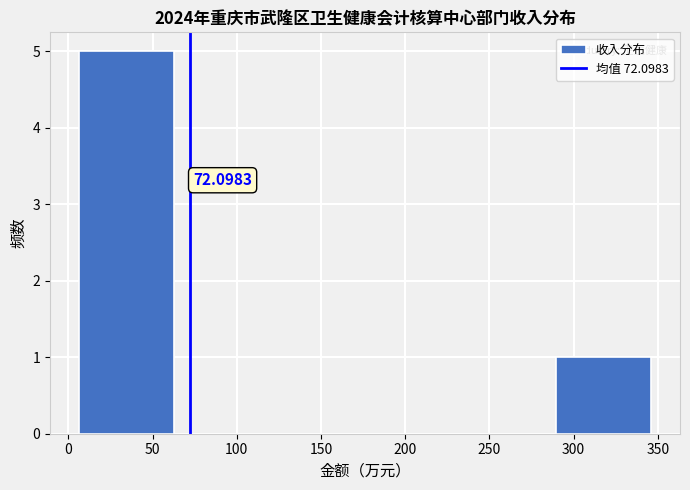

Which range on the x-axis has the tallest bar?

5 to 65